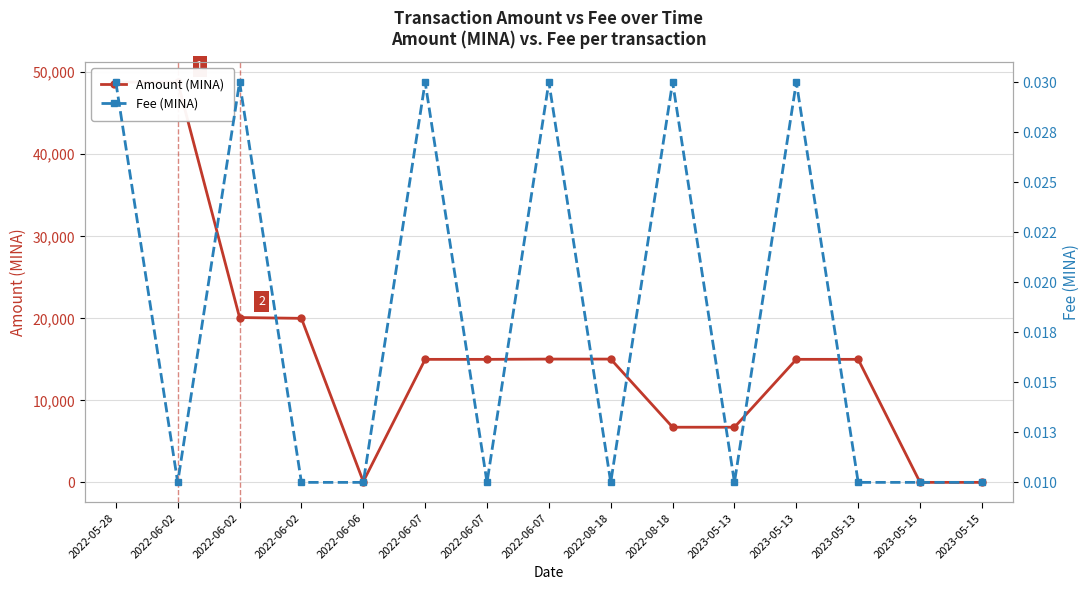

Rank the categories by Amount (MINA) value from lowest to highest.

2023-05-15, 2023-05-15, 2022-06-06, 2022-08-18, 2023-05-13, 2022-06-07, 2022-06-07, 2023-05-13, 2023-05-13, 2022-06-07, 2022-08-18, 2022-06-02, 2022-06-02, 2022-05-28, 2022-06-02